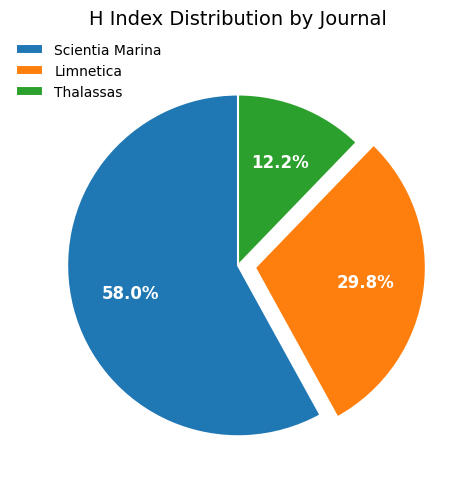

Is it true that Limnetica is 44% of the pie?

False